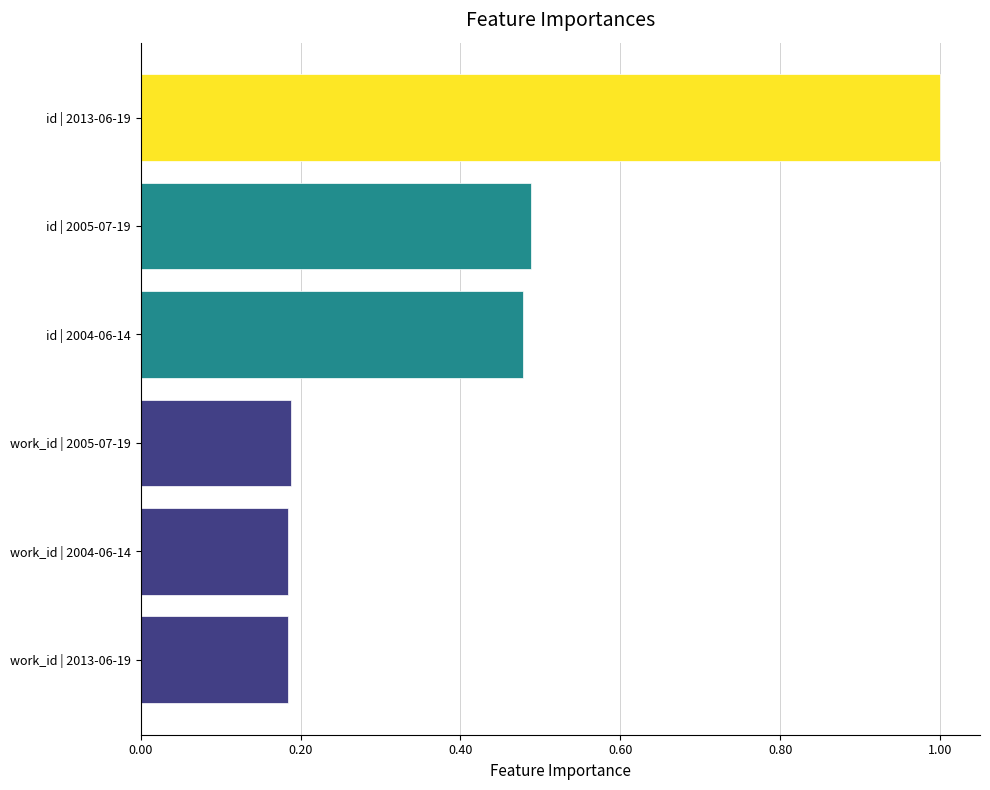

The value at id | 2013-06-19 is 0.7. True or false?

False